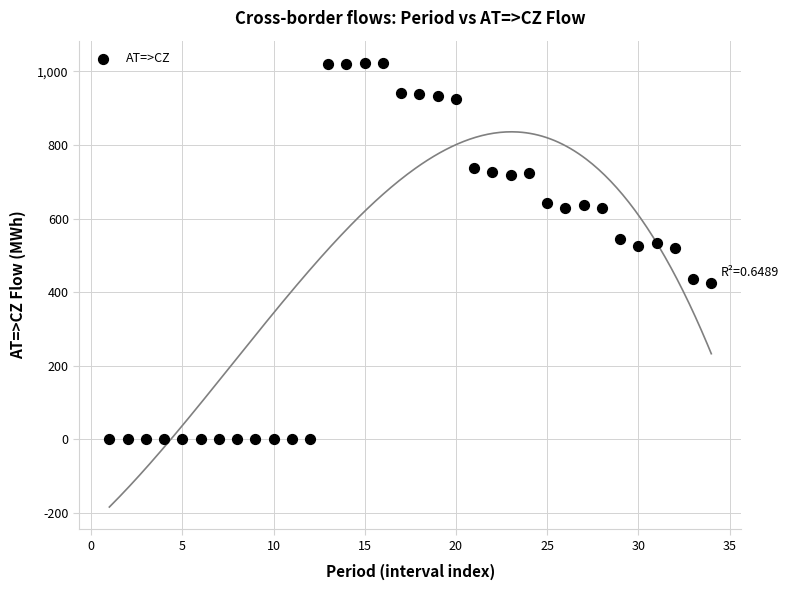

What is the range of X values (max minus min)?

33.0